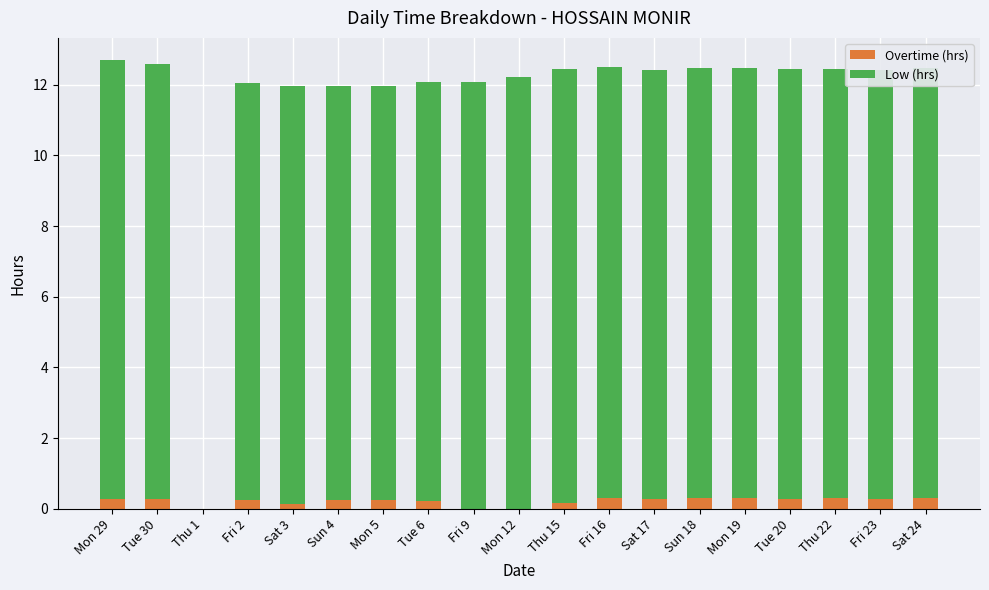

True or false: Overtime (hrs) has a value of 0.1 at Sat 3.

True